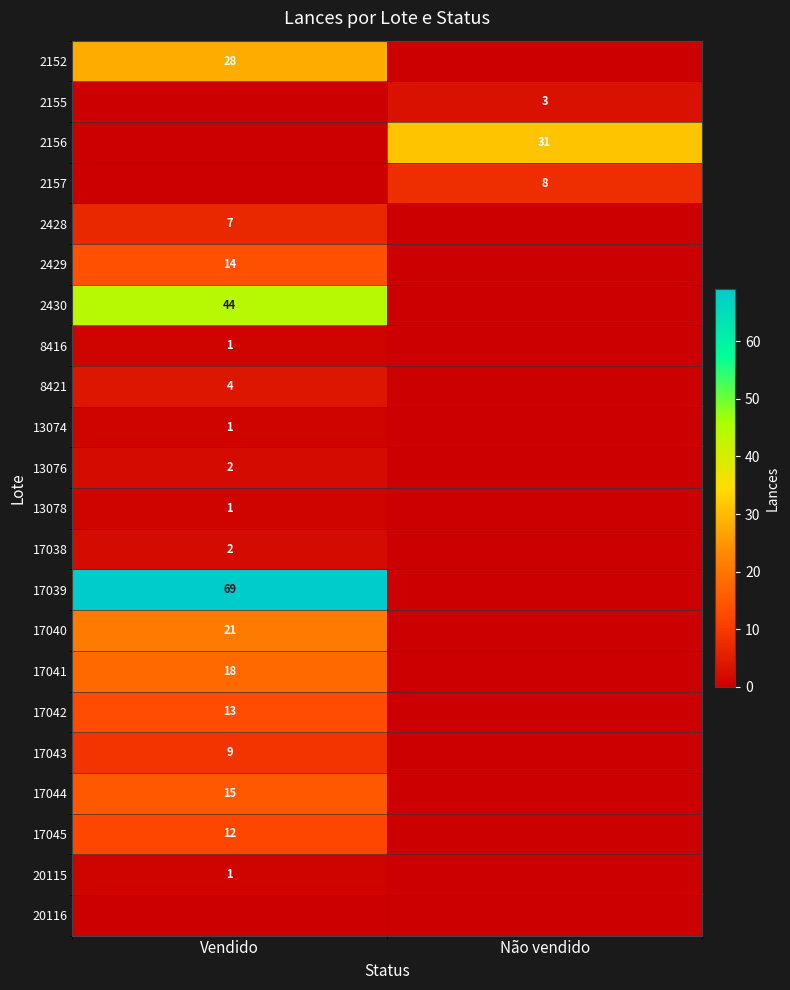

The 17039 series shows 92 at Vendido. True or false?

False